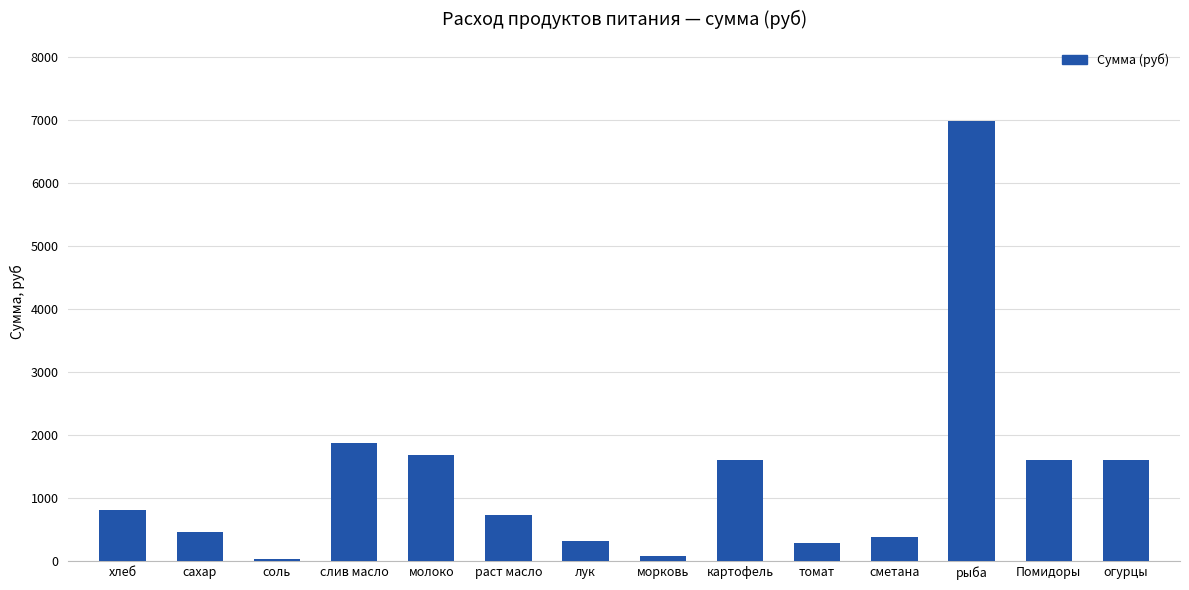

What is the average value?

1324.3